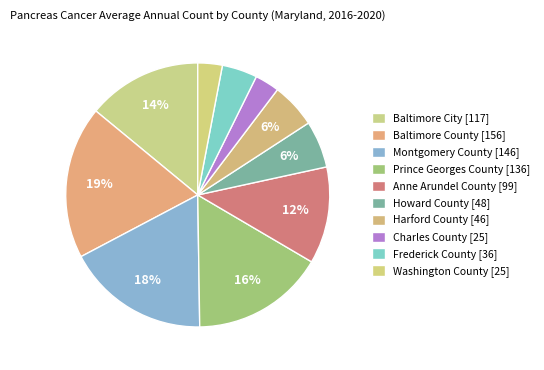

What is the change in value from Baltimore County to Frederick County?

-120